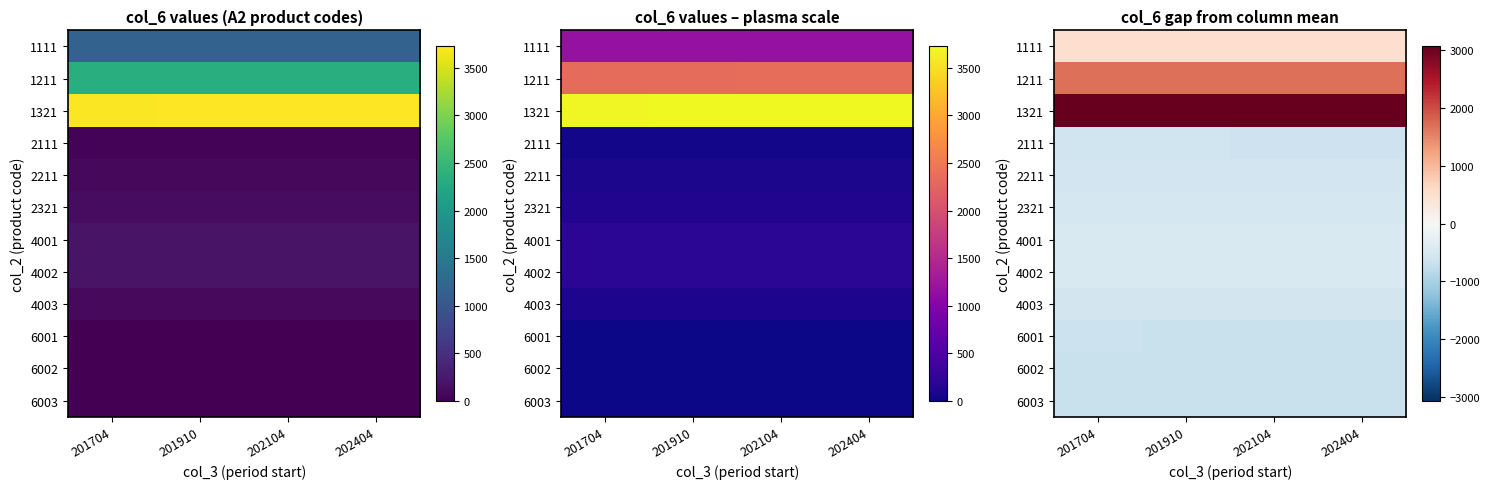

What is the spread (max minus min) of values at 201910?

3730.0